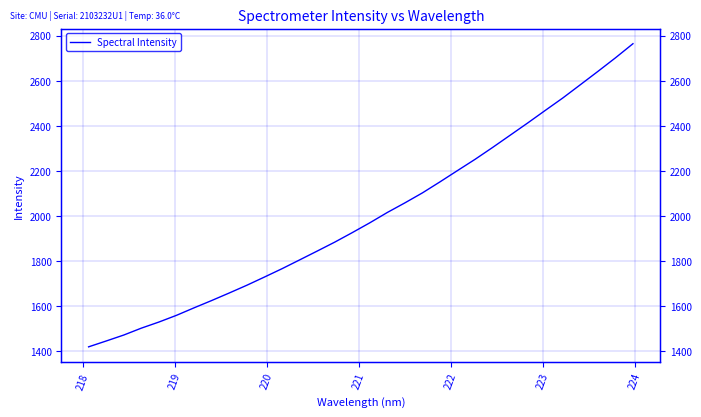

How many data points are less than 1969?

16